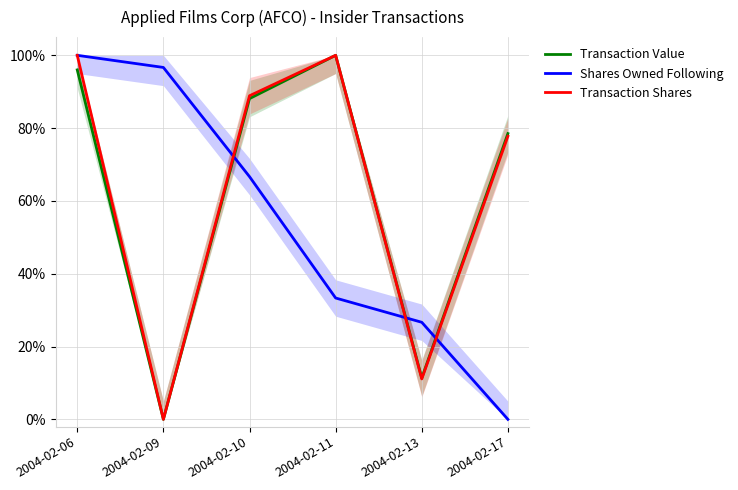

What is the sum of all Transaction Value values?

374.0